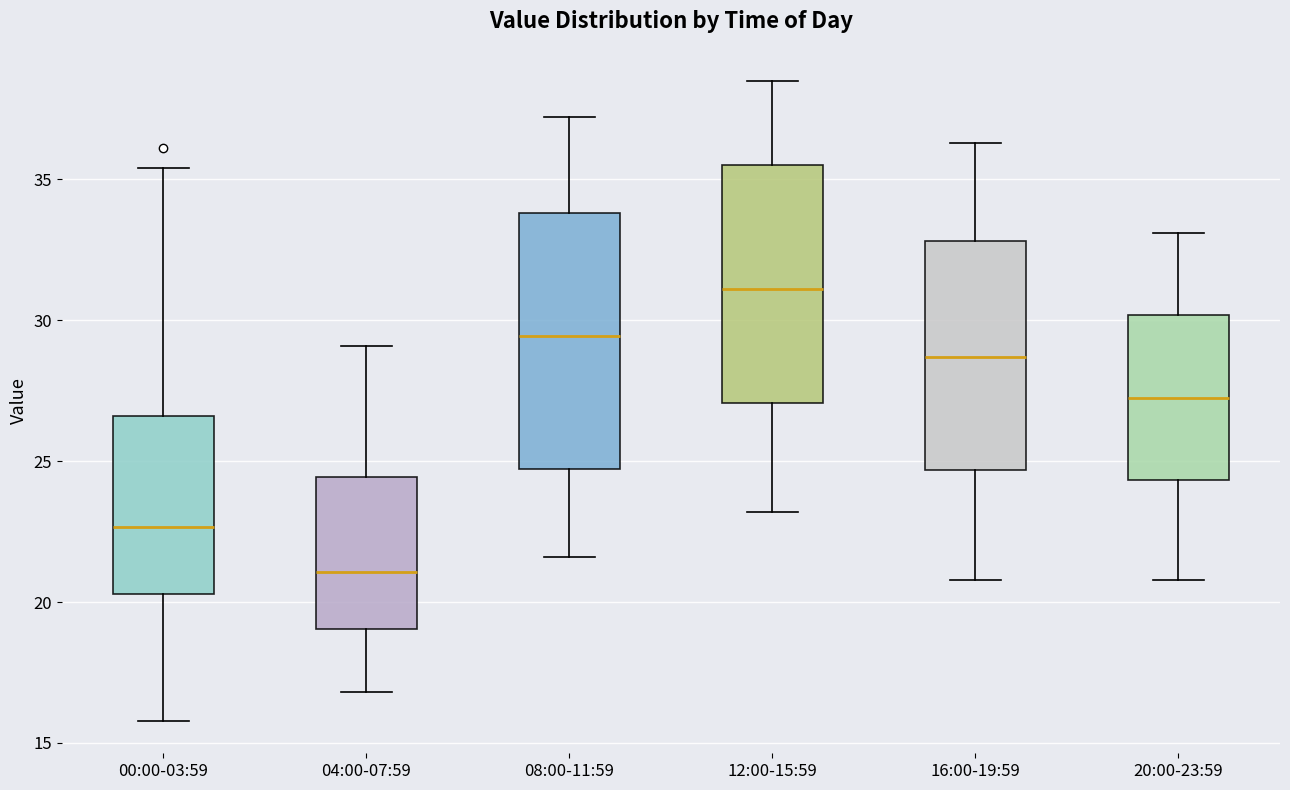

Reading left to right, read every box against the y-axis: the position of its median line, the range the box covers, and the ends of its whiskers. The values are not printed on the chart, so give them approximately, as read against the axis.

00:00-03:59: median 22.5, box 20.5 to 26.5, whiskers 16.0 to 35.5
04:00-07:59: median 21.0, box 19.0 to 24.5, whiskers 17.0 to 29.0
08:00-11:59: median 29.5, box 24.5 to 34.0, whiskers 21.5 to 37.0
12:00-15:59: median 31.0, box 27.0 to 35.5, whiskers 23.0 to 38.5
16:00-19:59: median 28.5, box 24.5 to 33.0, whiskers 21.0 to 36.5
20:00-23:59: median 27.5, box 24.5 to 30.0, whiskers 21.0 to 33.0